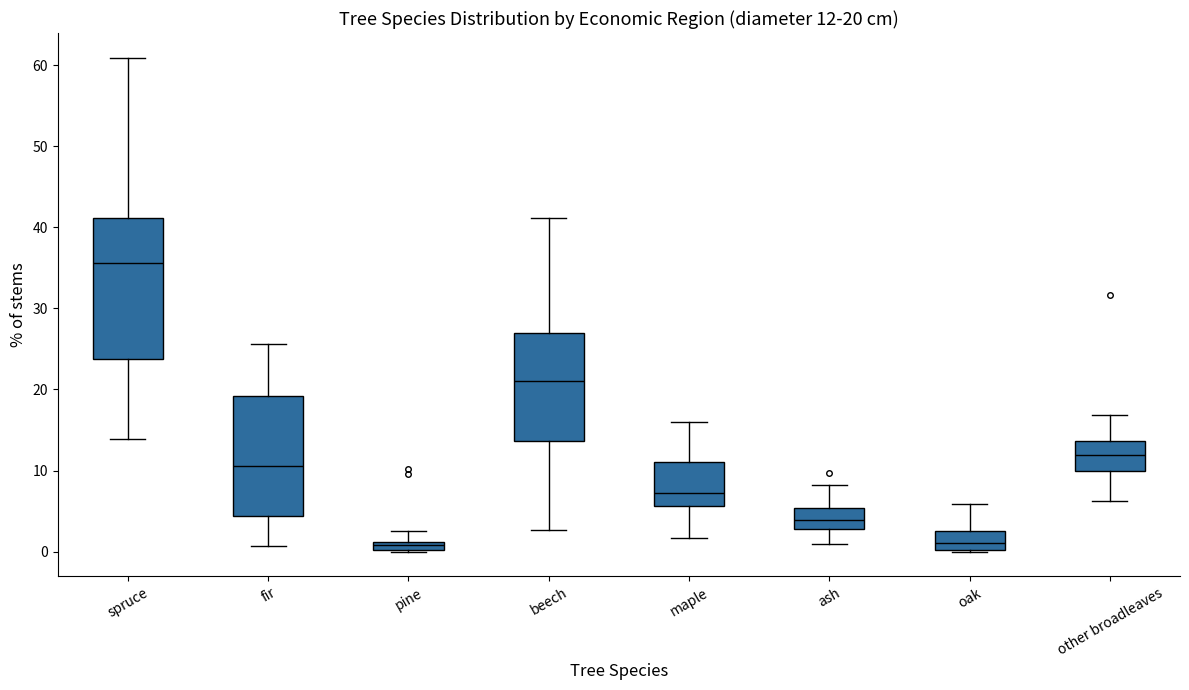

Which box is the tallest, from its lower edge to its upper edge?

spruce